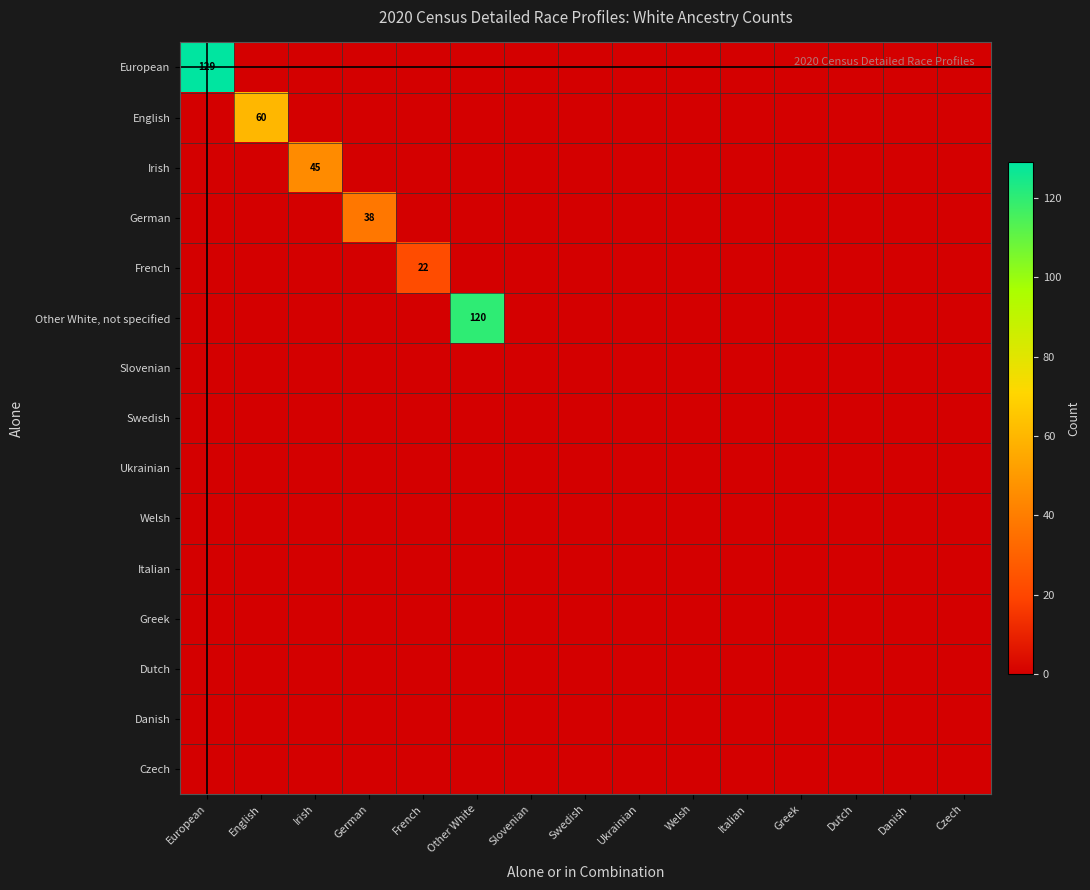

The Irish series shows 45 at Irish. True or false?

True